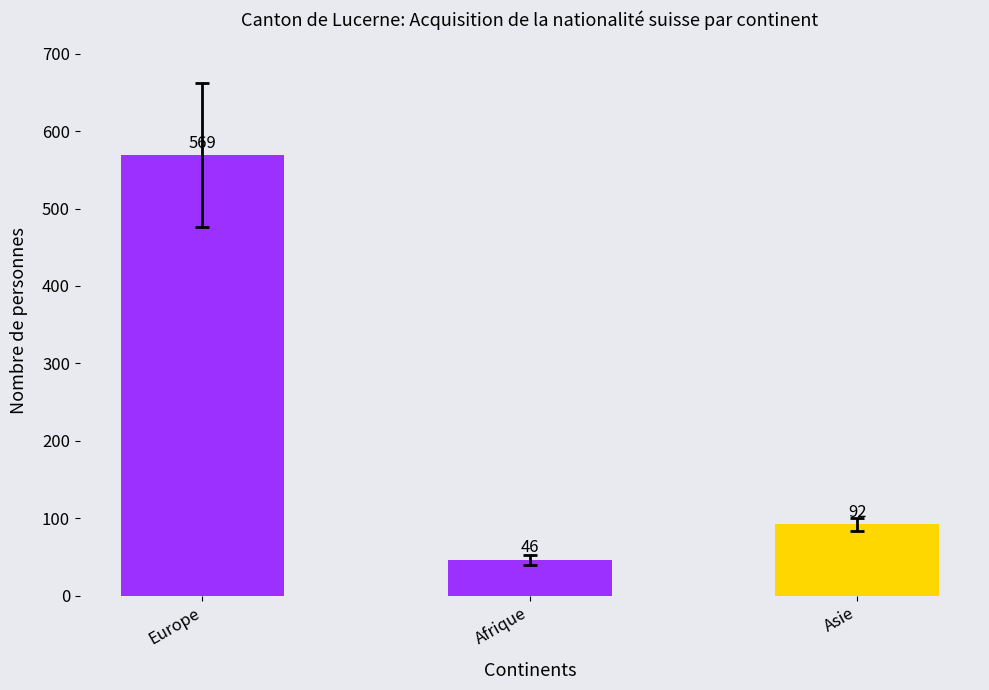

How many categories are shown in the chart?

3